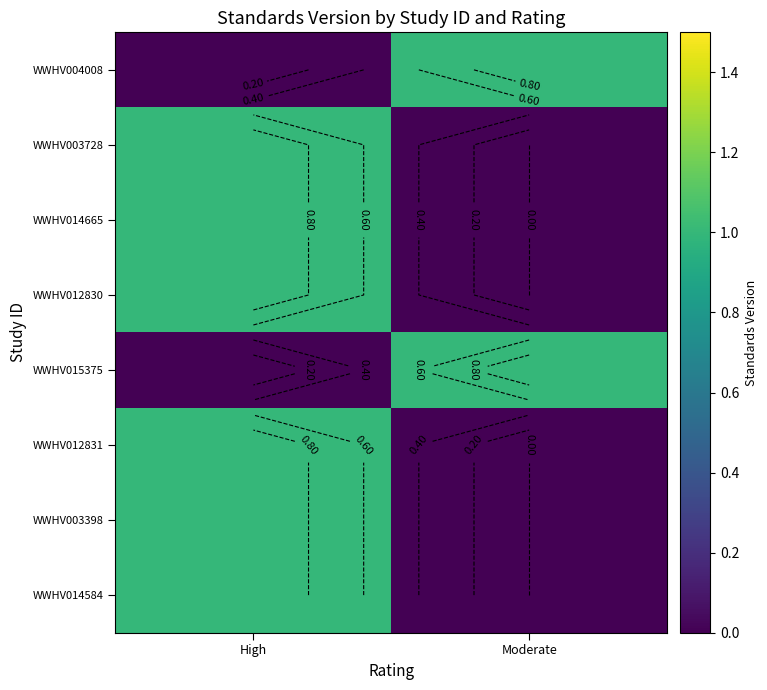

What is the difference between the maximum and minimum values in the WWHV003398 series?

1